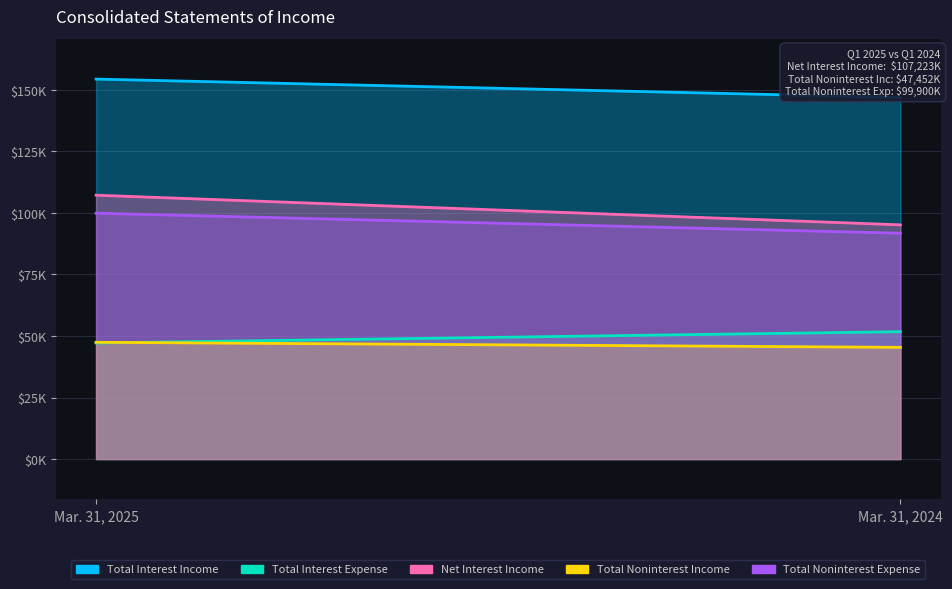

What is the sum of all Total Noninterest Income values?

92844